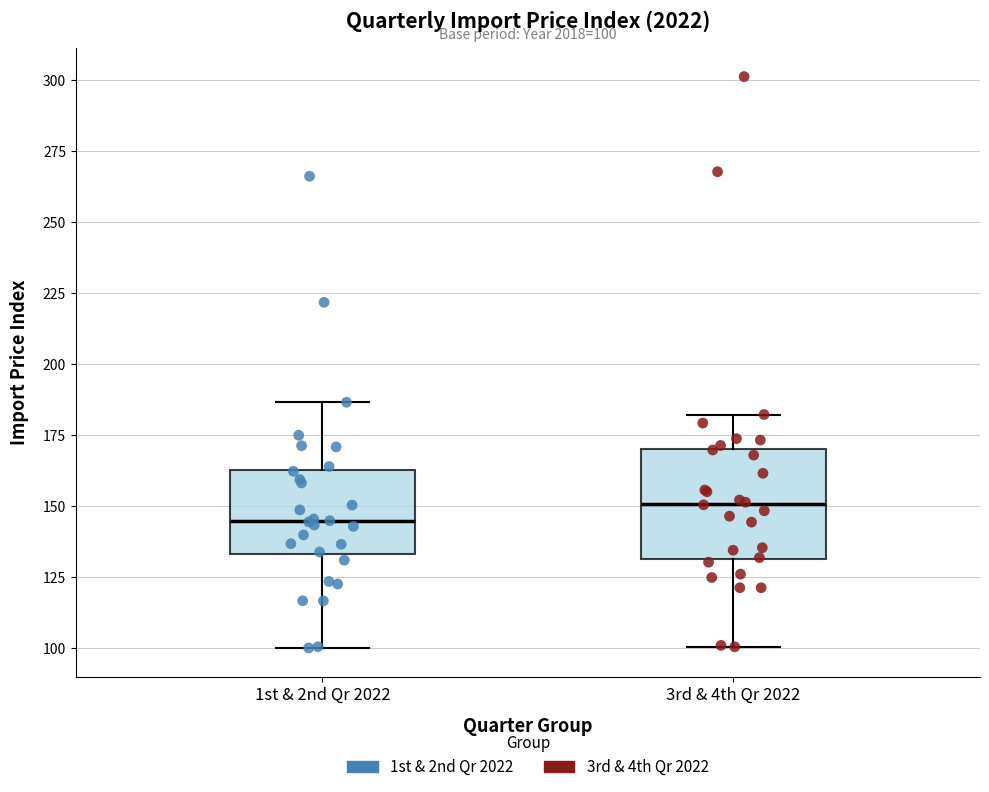

Which box's median line is the lowest?

1st & 2nd Qr 2022